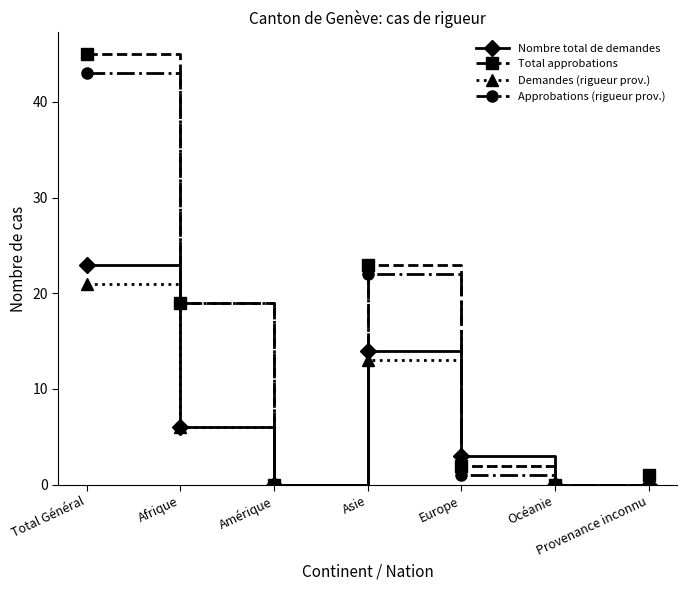

In Approbations (rigueur prov.), how many points are lower than both neighbors (excluding endpoints)?

2